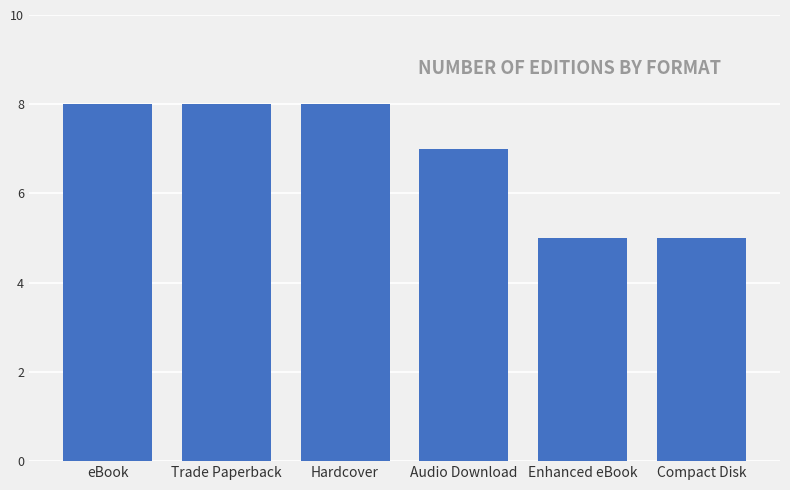

The chart shows a value of 8 at Hardcover. True or false?

True